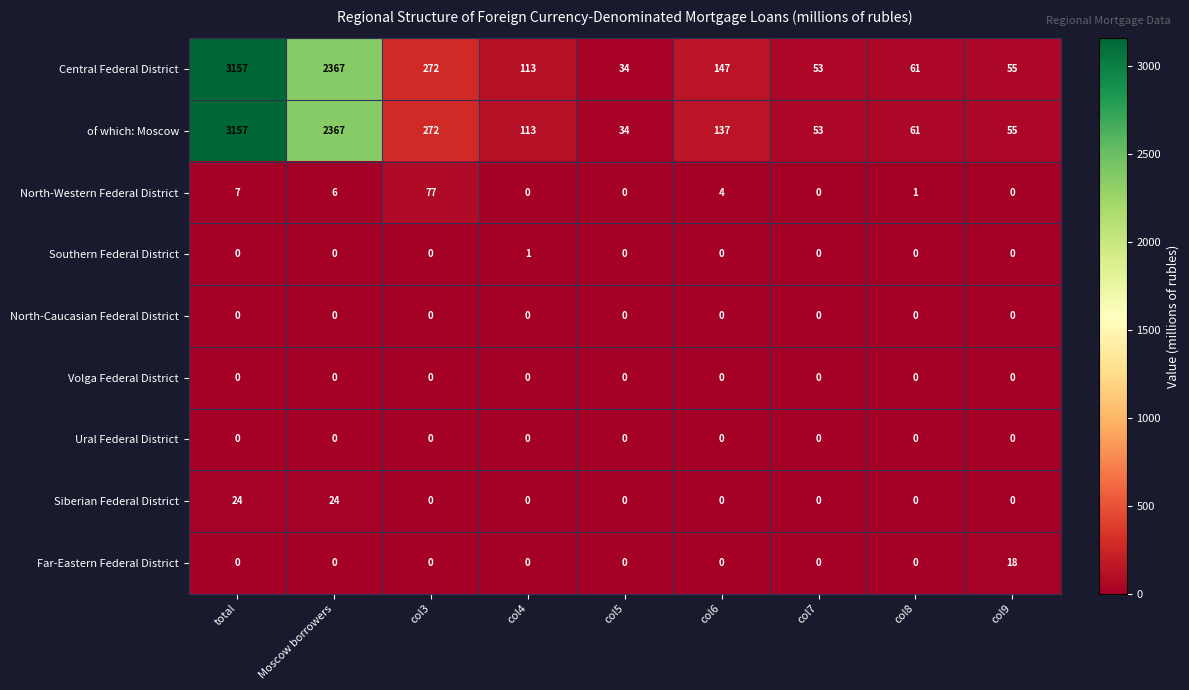

Count the number of data series in this chart.

9